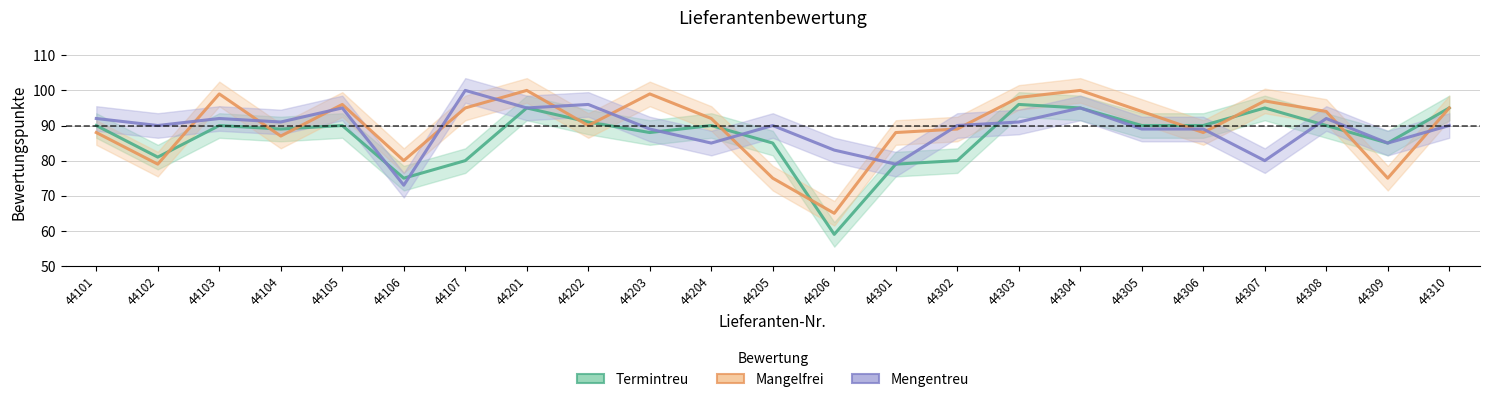

What is the value of the Mangelfrei point at the 8th from the left?

100